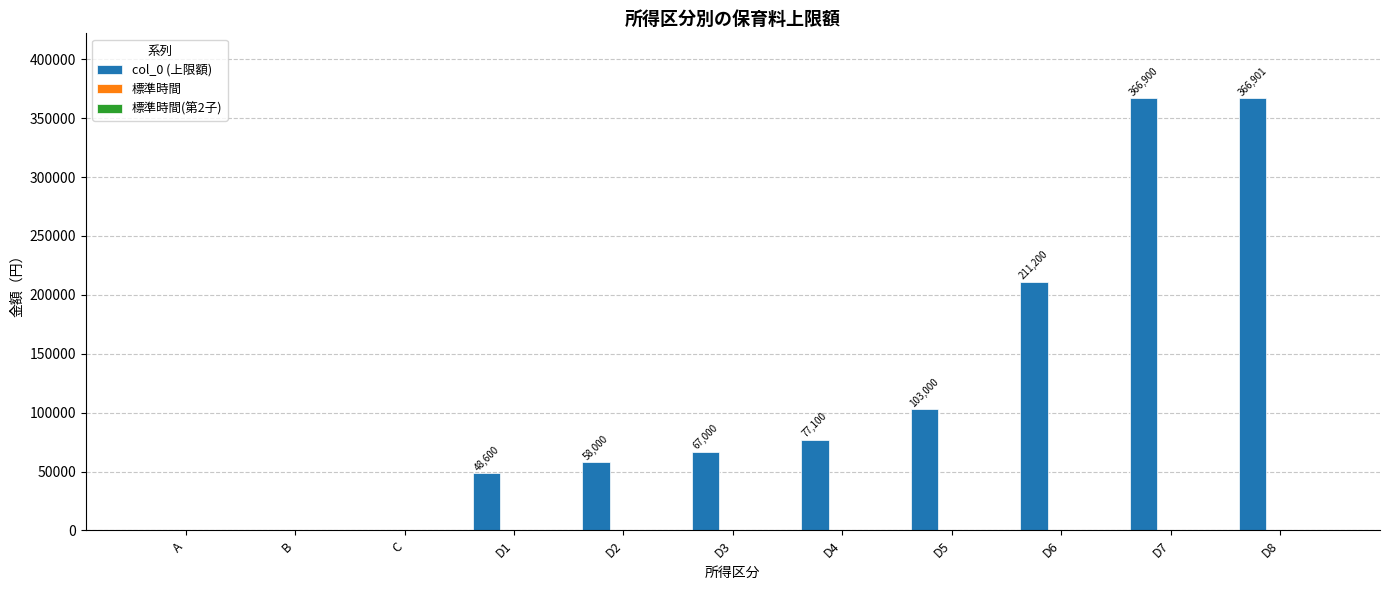

At which category does the chart reach its peak across all series?

D8